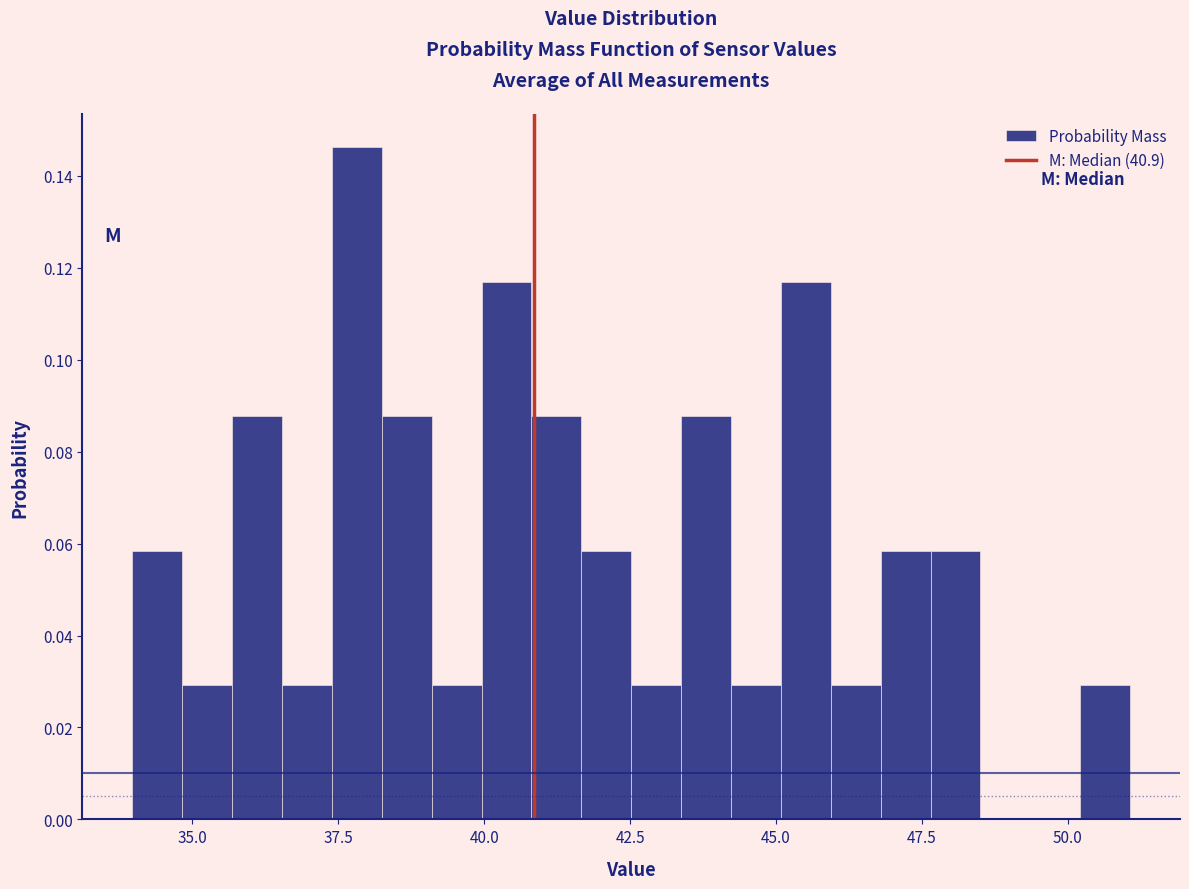

Read against the x-axis, roughly where is the centre of the tallest bar?

38.0